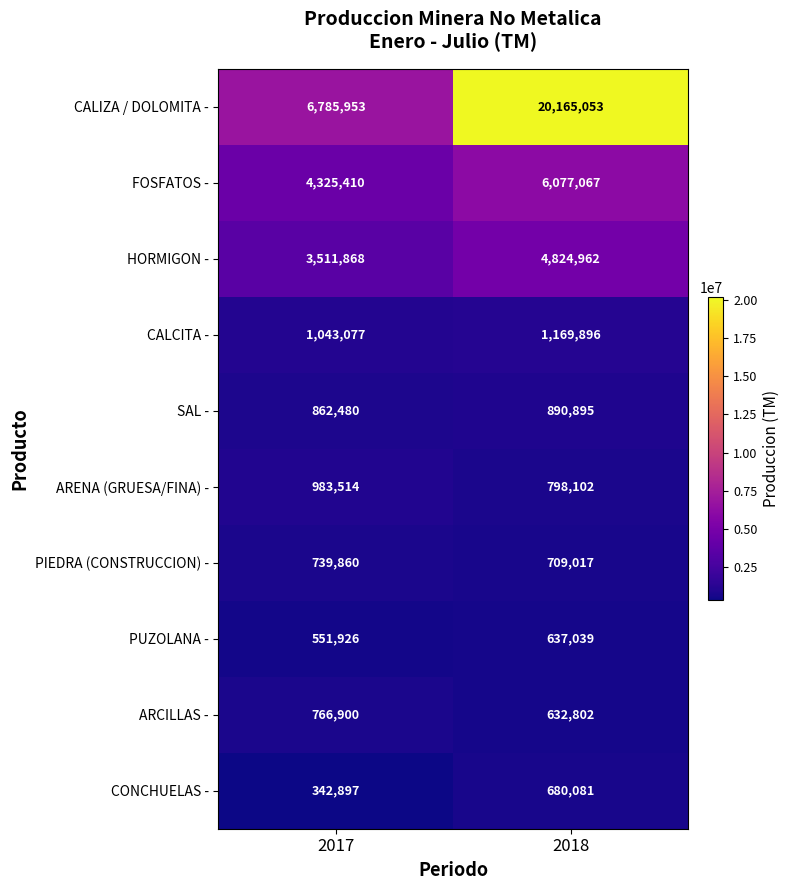

Which series changed the most between 2017 and 2018?

CALIZA / DOLOMITA -